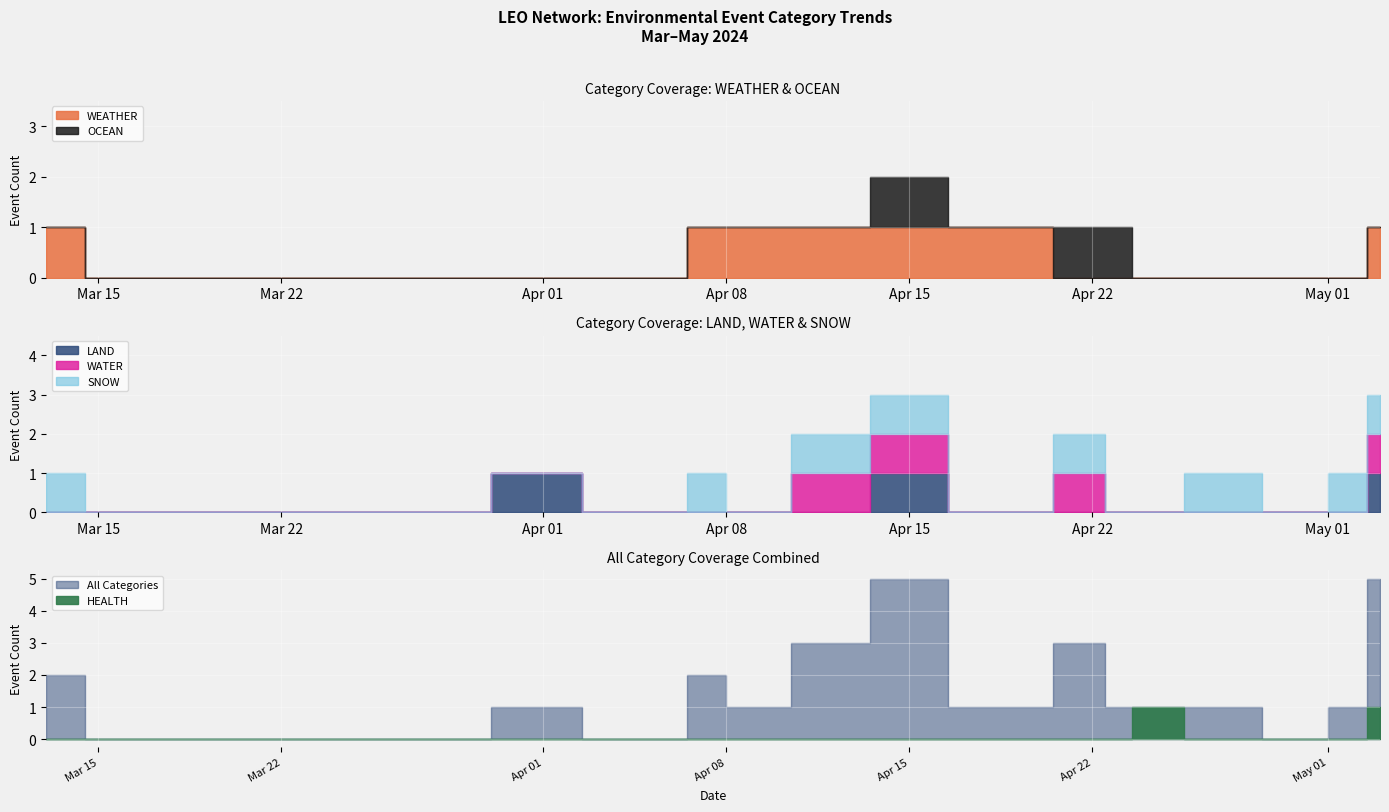

Rank the series at 2024-04-06 from highest to lowest value.

WEATHER, OCEAN, LAND, WATER, SNOW, HEALTH